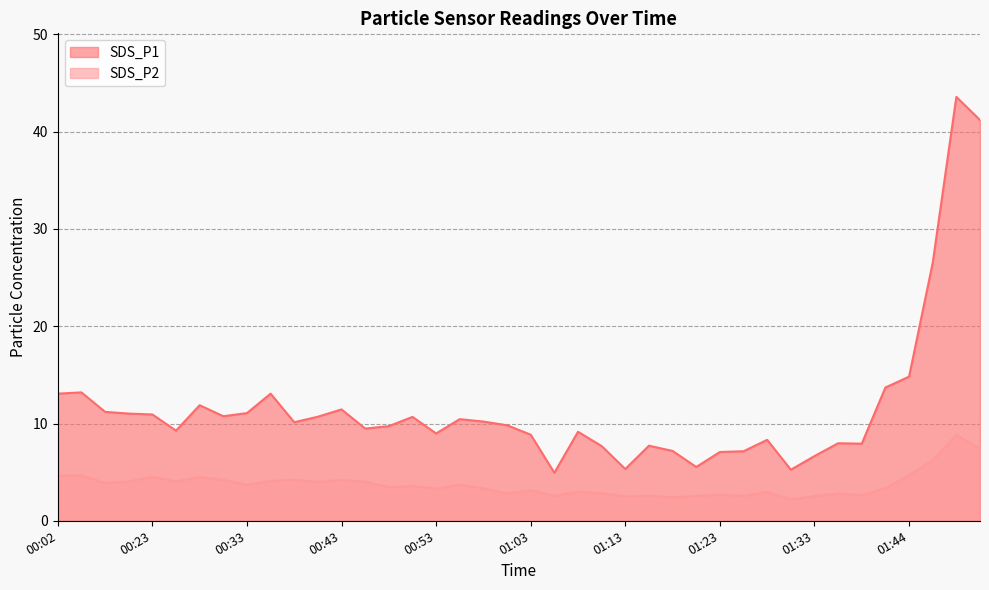

Read the SDS_P2 value at 00:41.

4.0